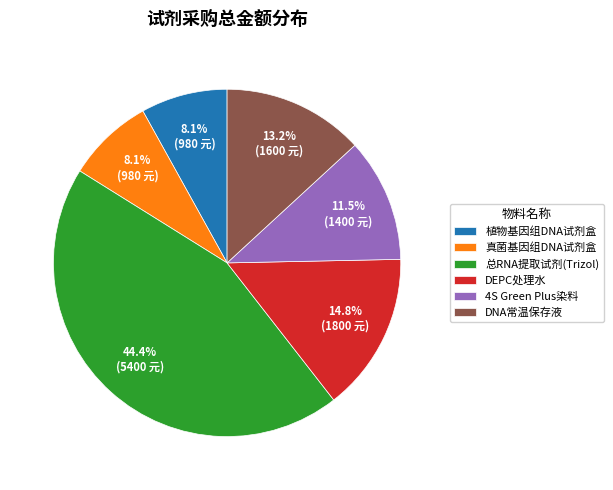

Does DEPC处理水 account for over 50% of the chart?

No